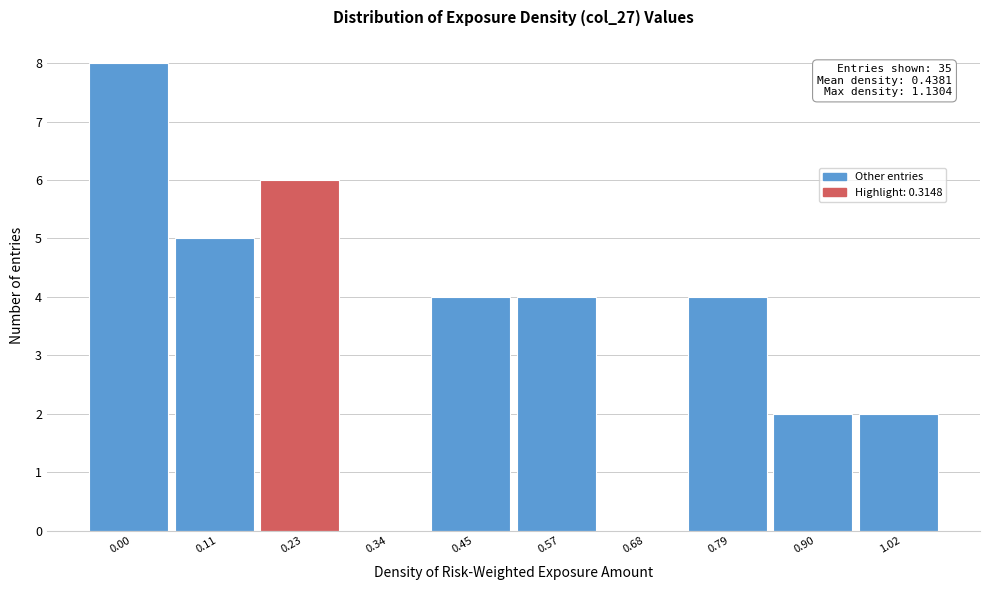

Reading left to right, list all the values displayed in this chart.

0.00=8	0.11=5	0.23=6	0.34=0	0.45=4	0.57=4	0.68=0	0.79=4	0.90=2	1.02=2